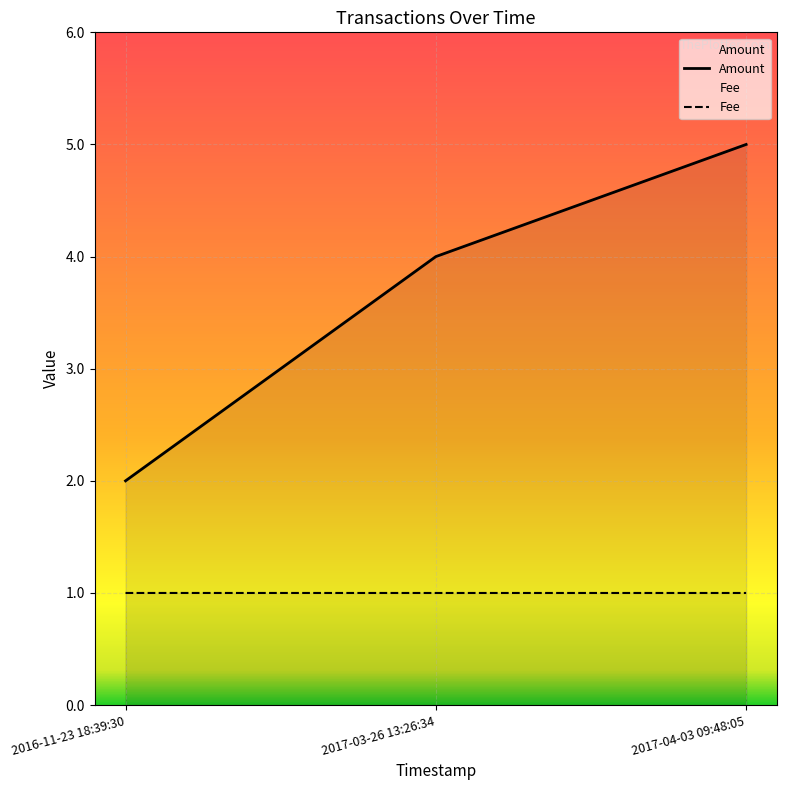

Is the value of Fee at 2016-11-23 18:39:30 greater than the value of Amount at 2017-03-26 13:26:34?

No